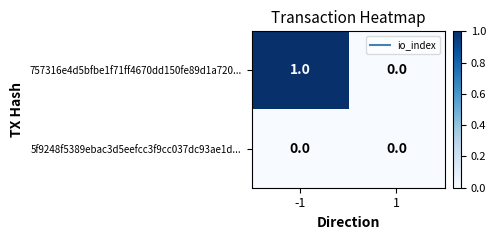

List the series in order of their peak value, lowest first.

5f9248f5389ebac3d5eefcc3f9cc037dc93ae1d..., 757316e4d5bfbe1f71ff4670dd150fe89d1a720...